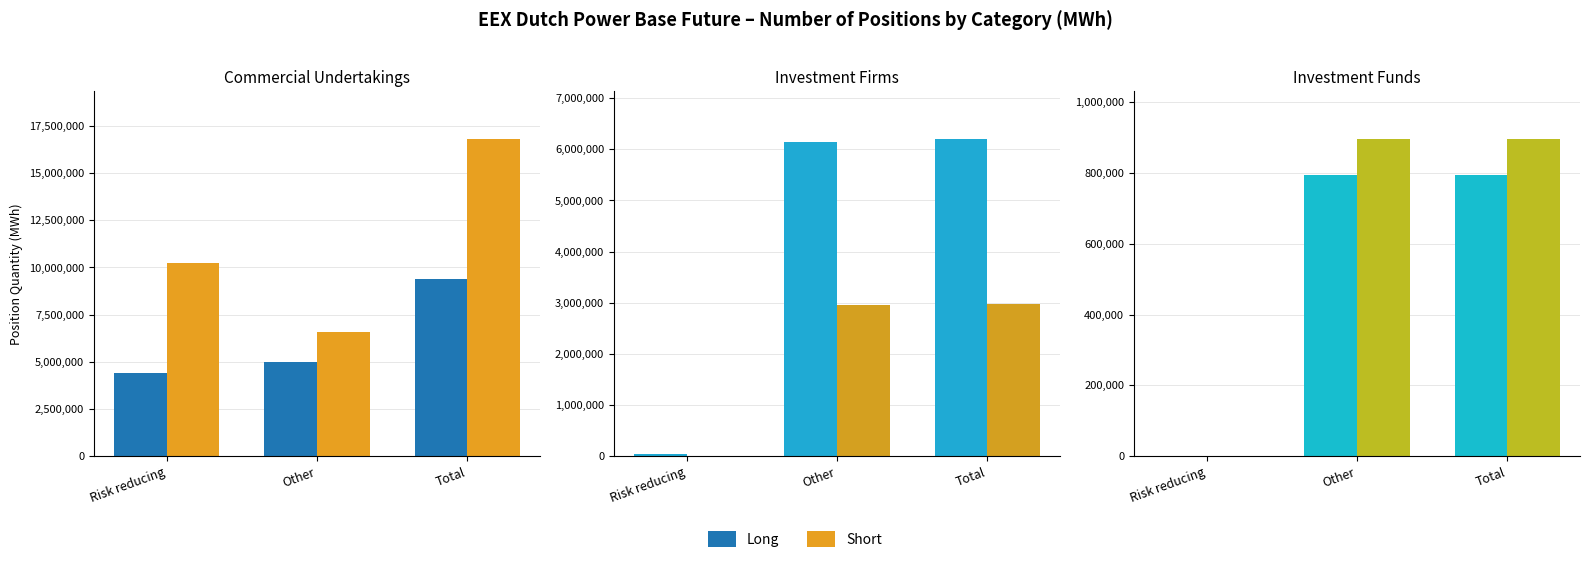

What is the difference between the maximum and minimum values in the Short series?

896644